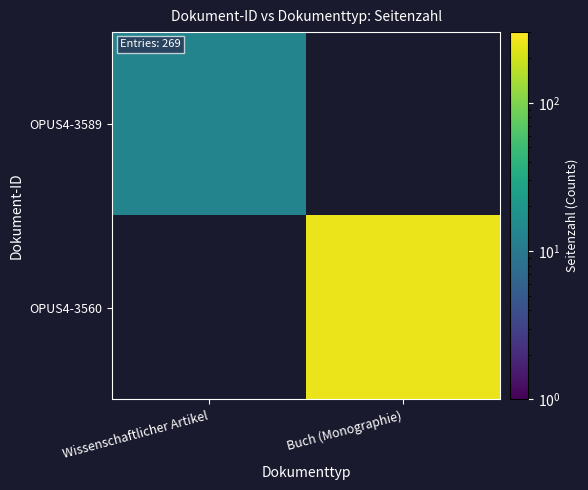

Reading left to right, list all the values displayed in this chart.

OPUS4-3589: Wissenschaftlicher Artikel=13	Buch (Monographie)=0
OPUS4-3560: Wissenschaftlicher Artikel=0	Buch (Monographie)=256